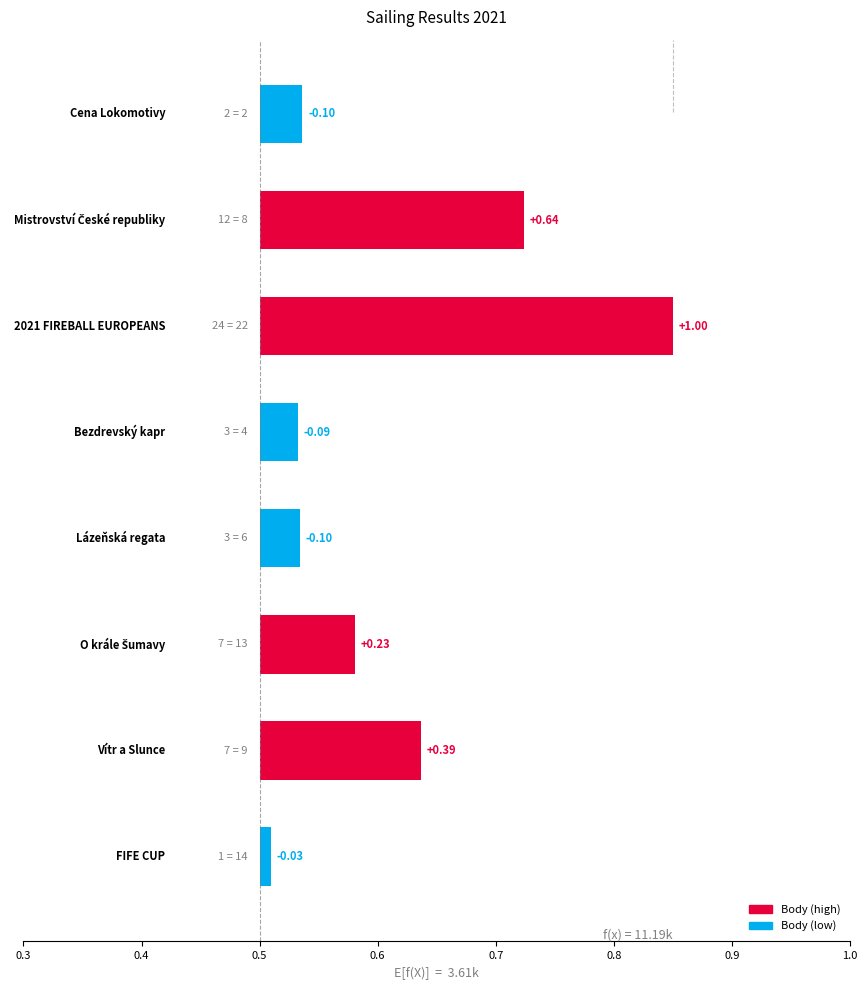

Does the chart contain any negative values?

No